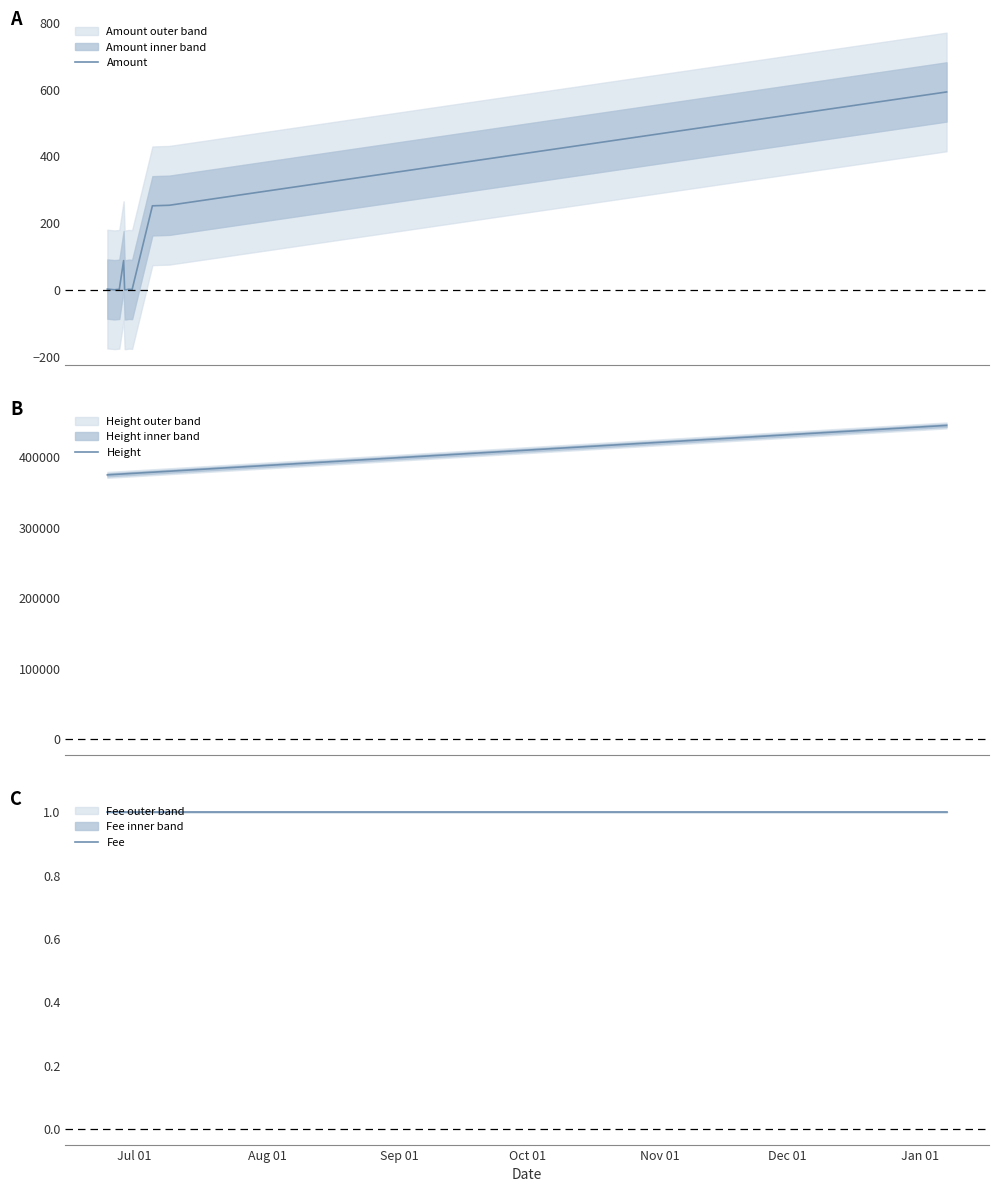

What is the minimum value for Height?

374566